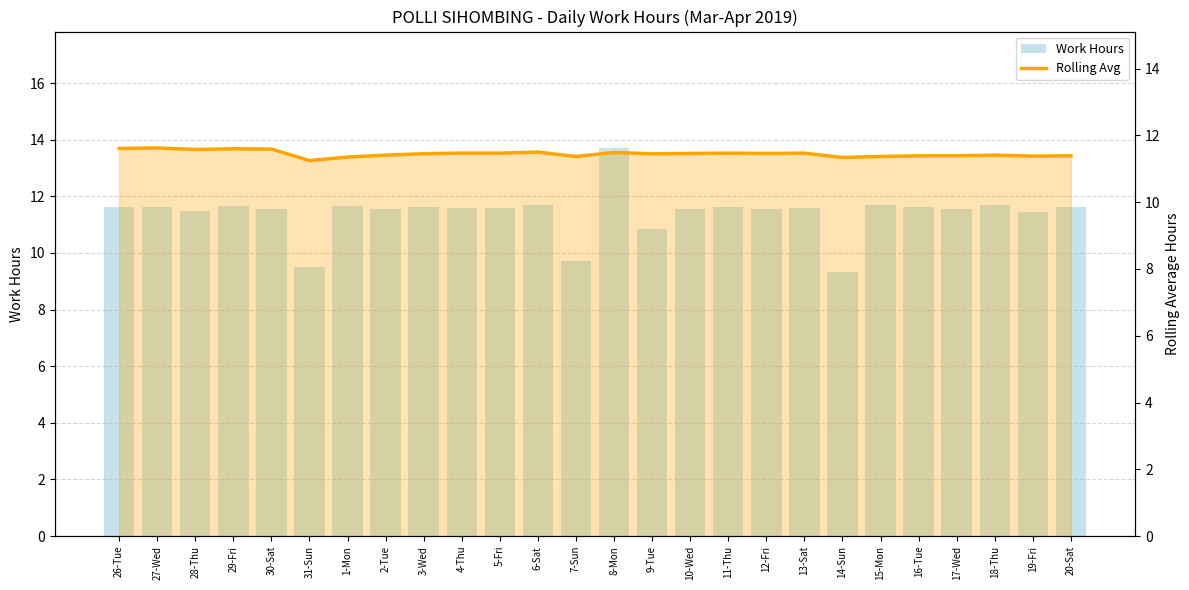

At 27-Wed, list the series in order from smallest to largest.

Rolling Avg, Work Hours